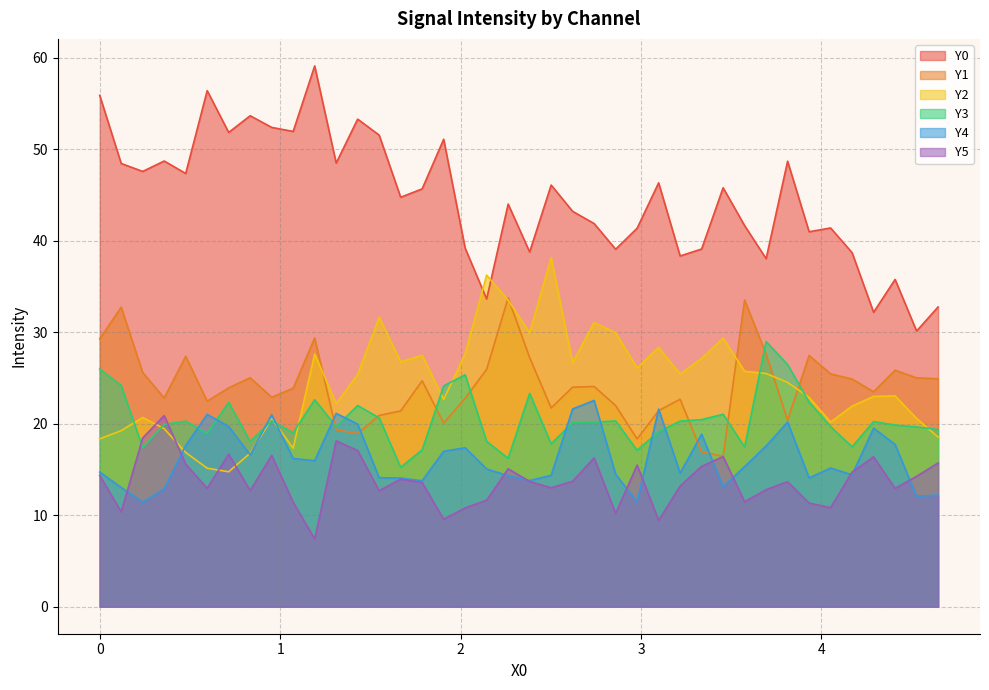

Which series changed the most between 1.3106 and 2.6211?

Y0